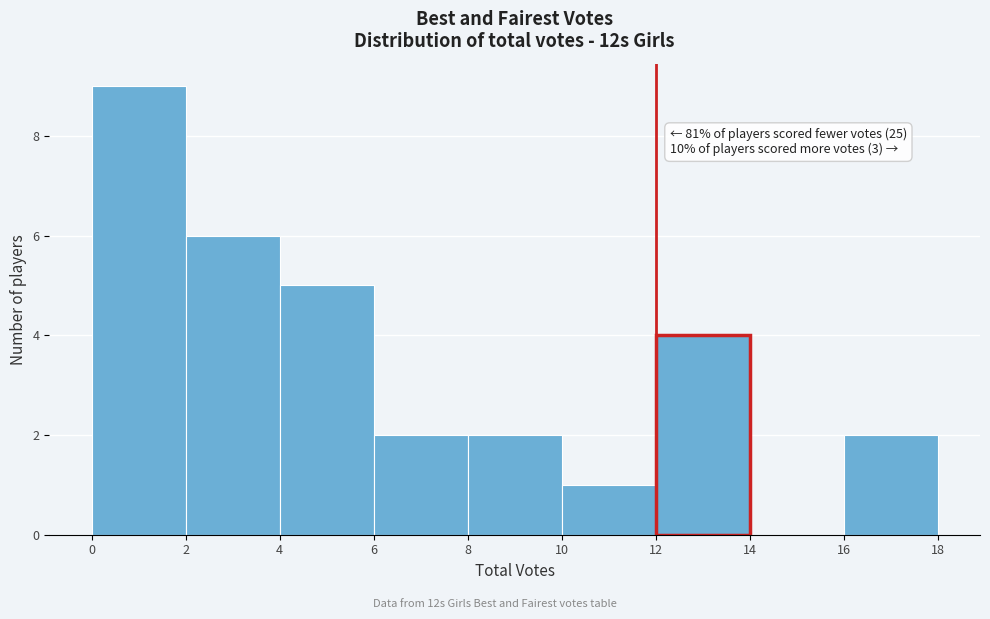

Which range on the x-axis has the tallest bar?

0 to 2